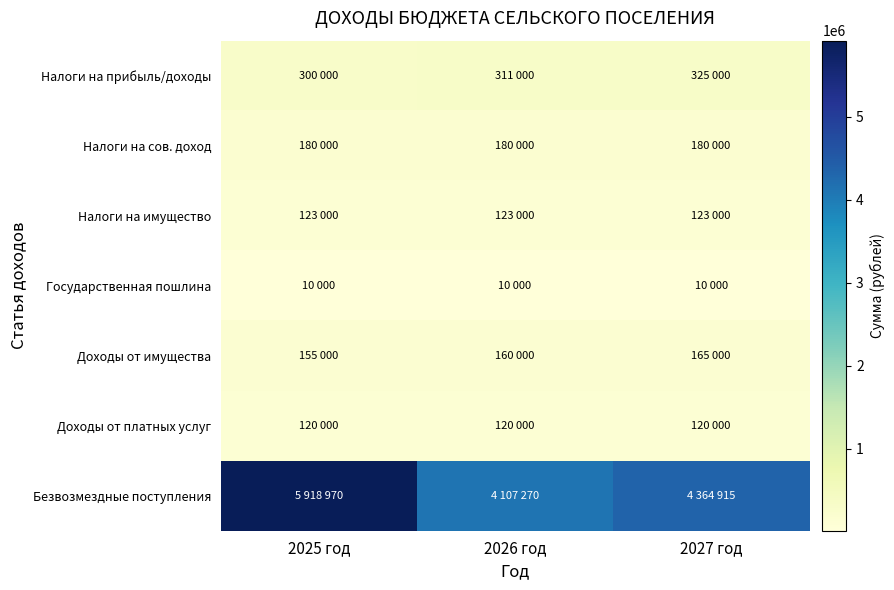

Reading left to right, transcribe all the data shown in this chart.

Налоги на прибыль/доходы: 2025 год=300000	2026 год=311000	2027 год=325000
Налоги на сов. доход: 2025 год=180000	2026 год=180000	2027 год=180000
Налоги на имущество: 2025 год=123000	2026 год=123000	2027 год=123000
Государственная пошлина: 2025 год=10000	2026 год=10000	2027 год=10000
Доходы от имущества: 2025 год=155000	2026 год=160000	2027 год=165000
Доходы от платных услуг: 2025 год=120000	2026 год=120000	2027 год=120000
Безвозмездные поступления: 2025 год=5918970	2026 год=4107270	2027 год=4364915